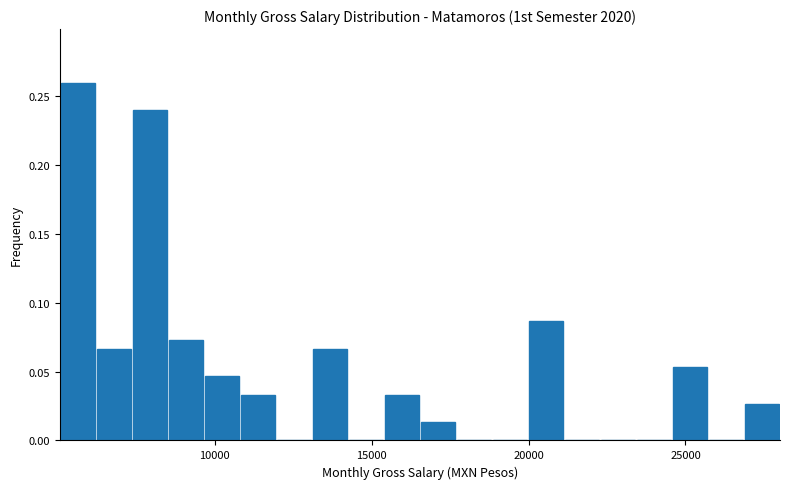

Read against the x-axis, roughly where is the centre of the tallest bar?

5500